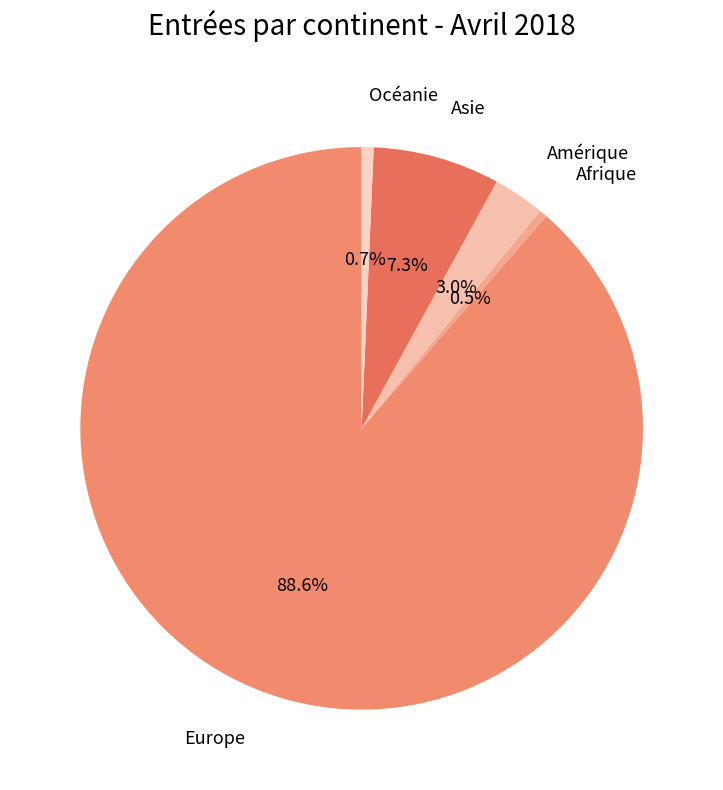

Does any single category account for the majority?

Yes